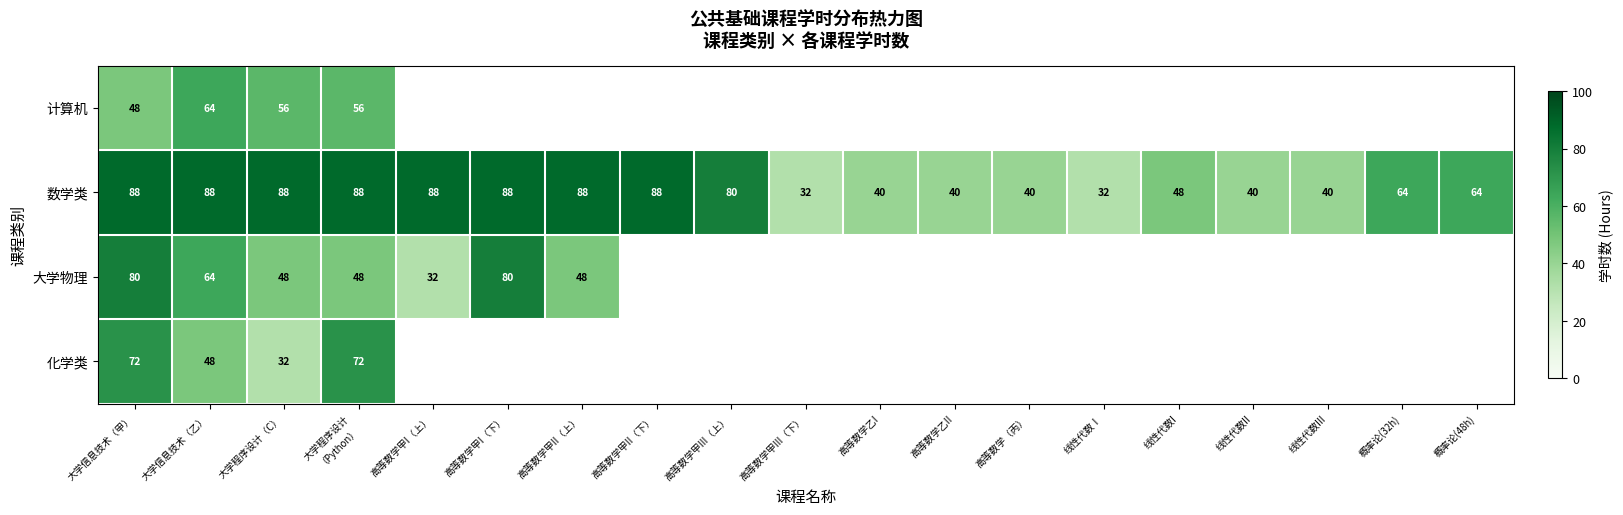

At which label does 数学类 first exceed 64?

大学信息技术（甲）